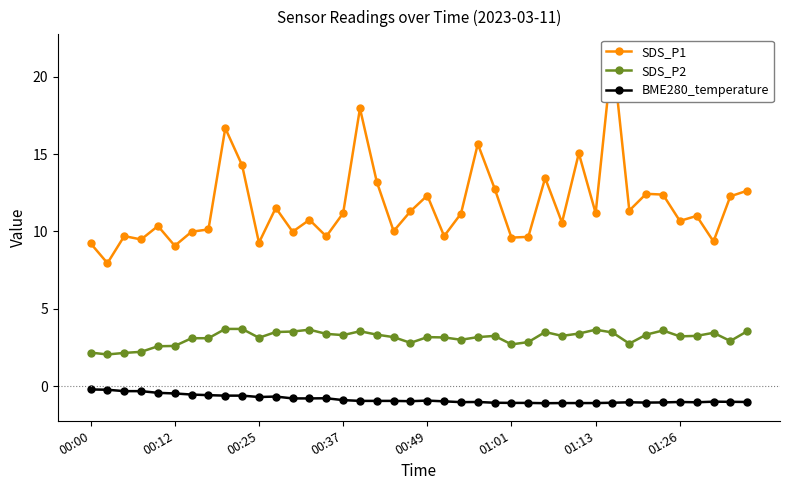

True or false: SDS_P2 and BME280_temperature cross at least once.

False